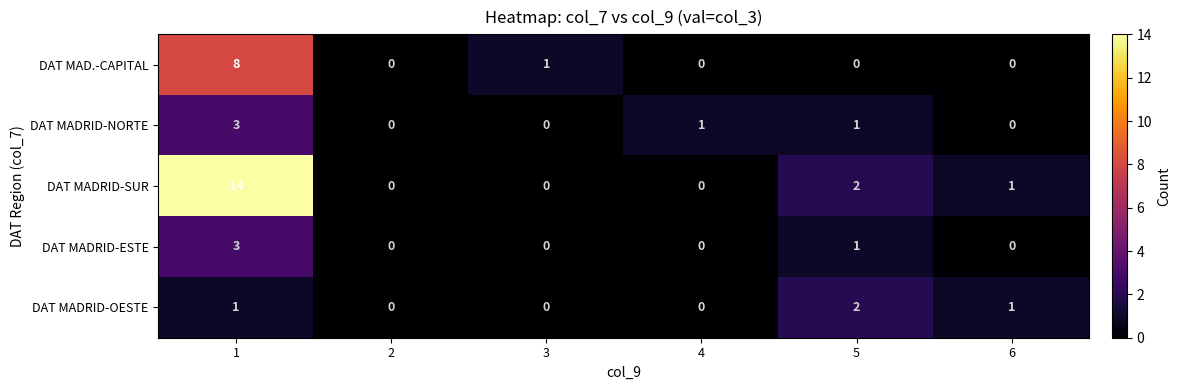

How many distinct data groups are displayed?

5